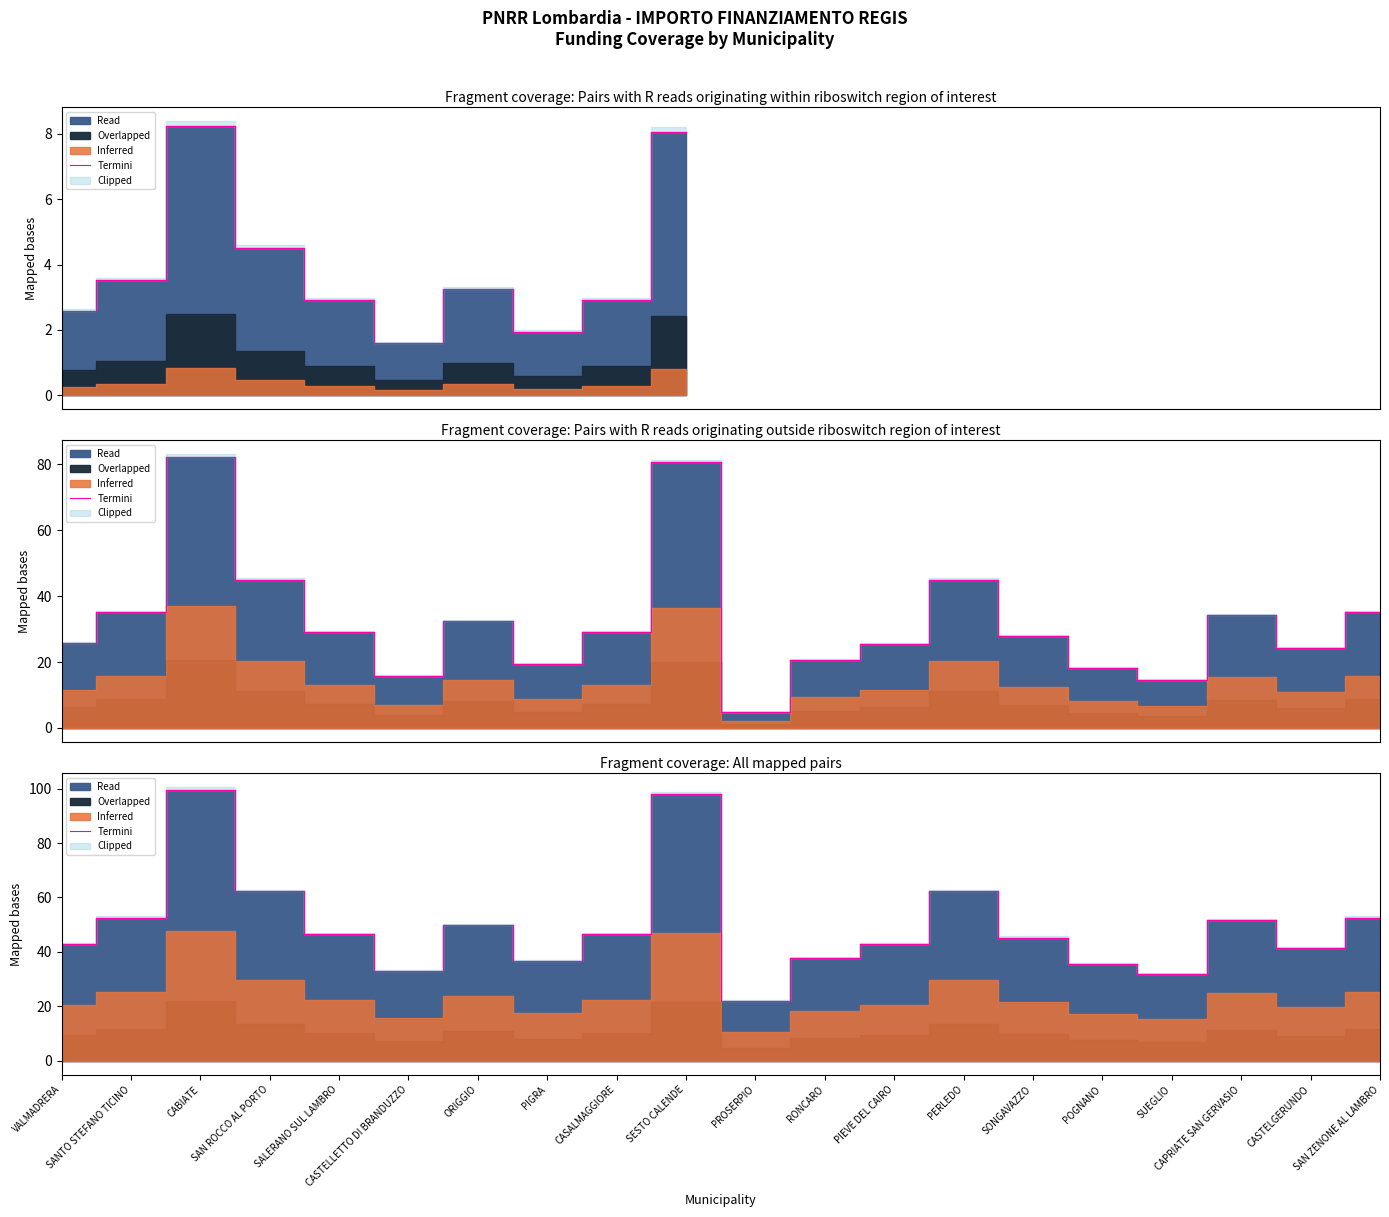

How many data points does each series have?

20